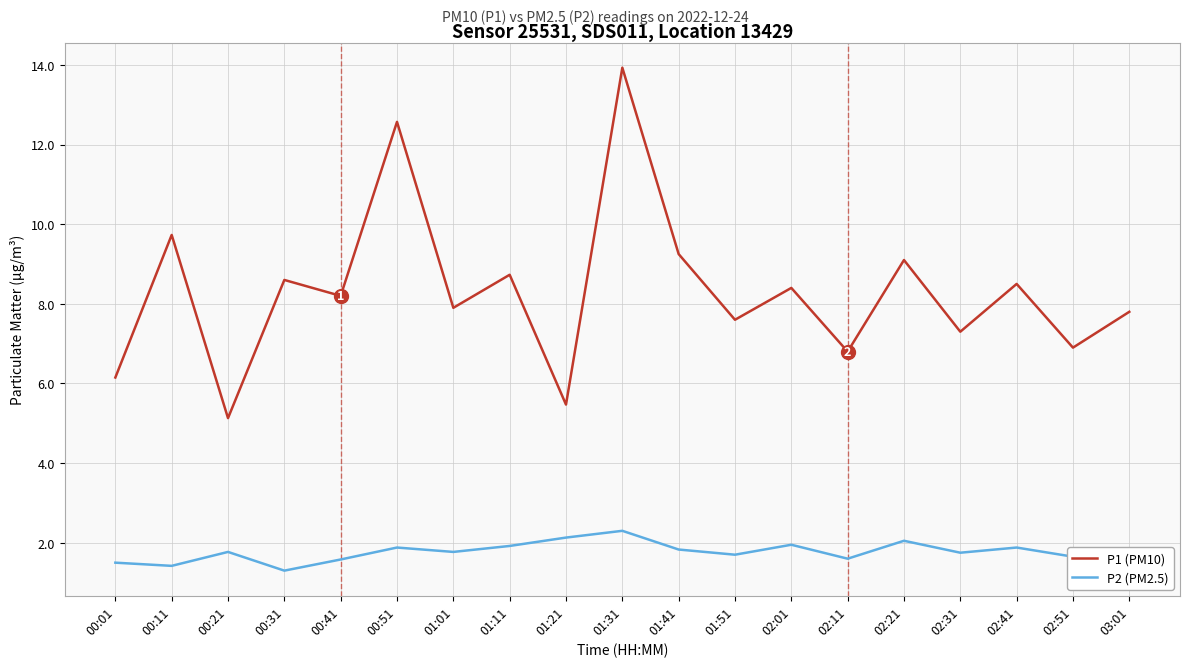

At which category is the sum across all series the highest?

01:31